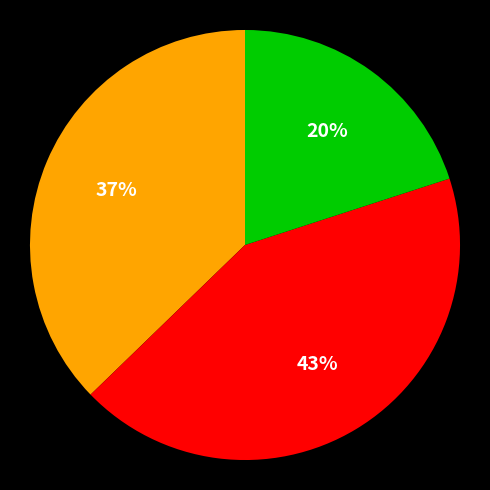

Does any single category account for the majority?

No